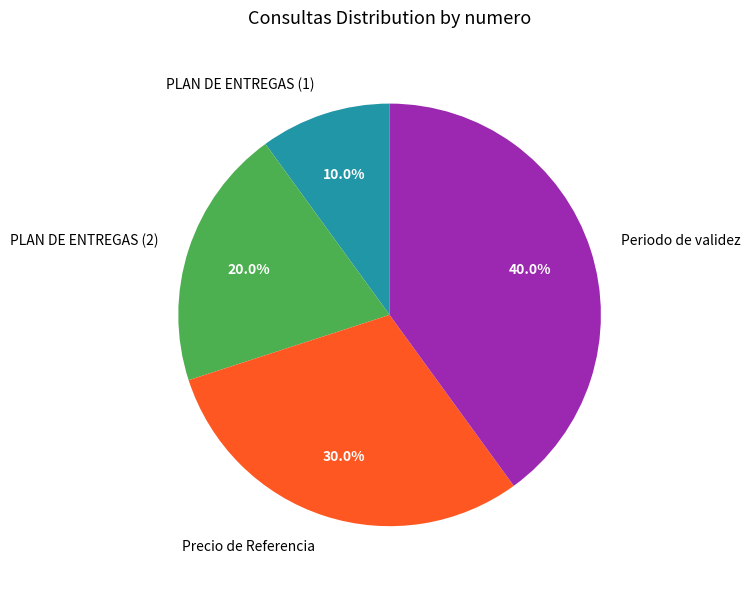

Between PLAN DE ENTREGAS (2) and Periodo de validez, which is larger?

Periodo de validez